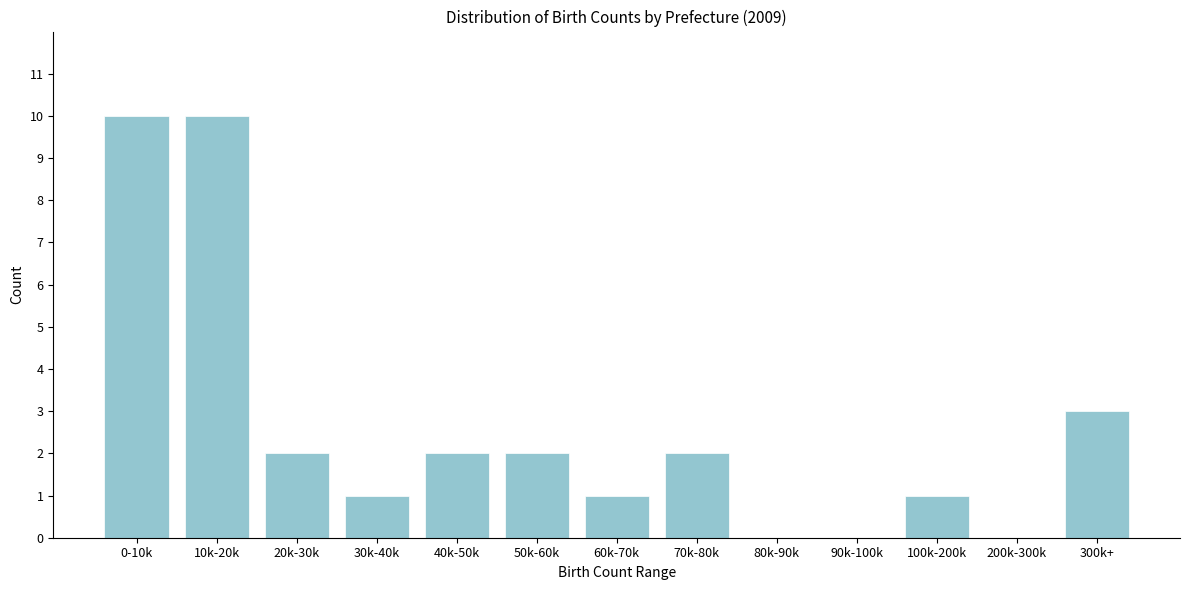

Reading right to left, extract all data points from this chart.

300k+=3	200k-300k=0	100k-200k=1	90k-100k=0	80k-90k=0	70k-80k=2	60k-70k=1	50k-60k=2	40k-50k=2	30k-40k=1	20k-30k=2	10k-20k=10	0-10k=10